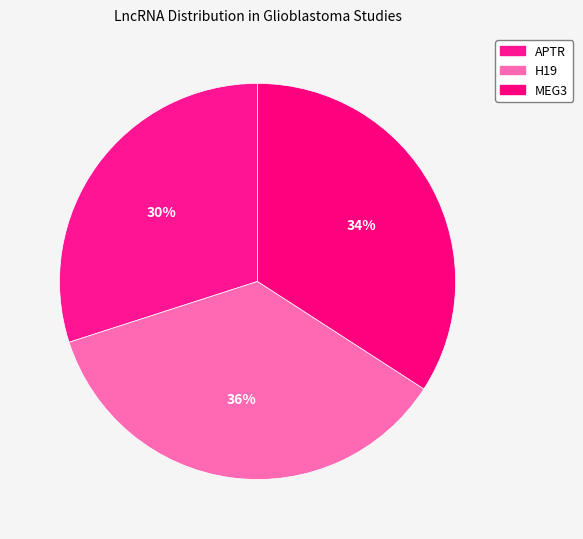

To the nearest percent, what is the average slice percentage?

33%